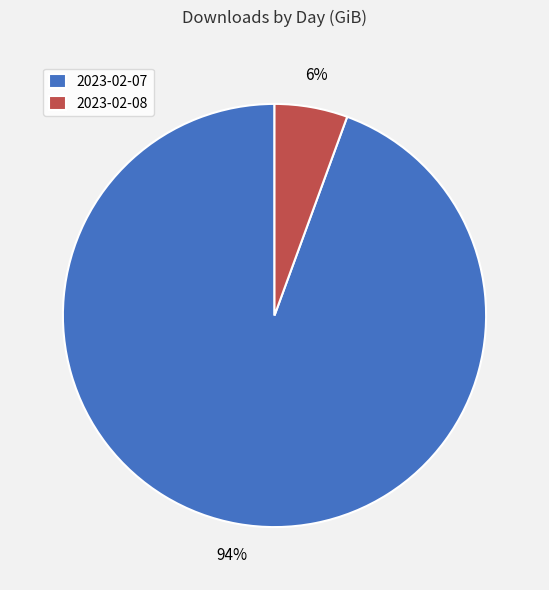

To the nearest percent, what is the combined percentage of 2023-02-08 and 2023-02-07?

100%